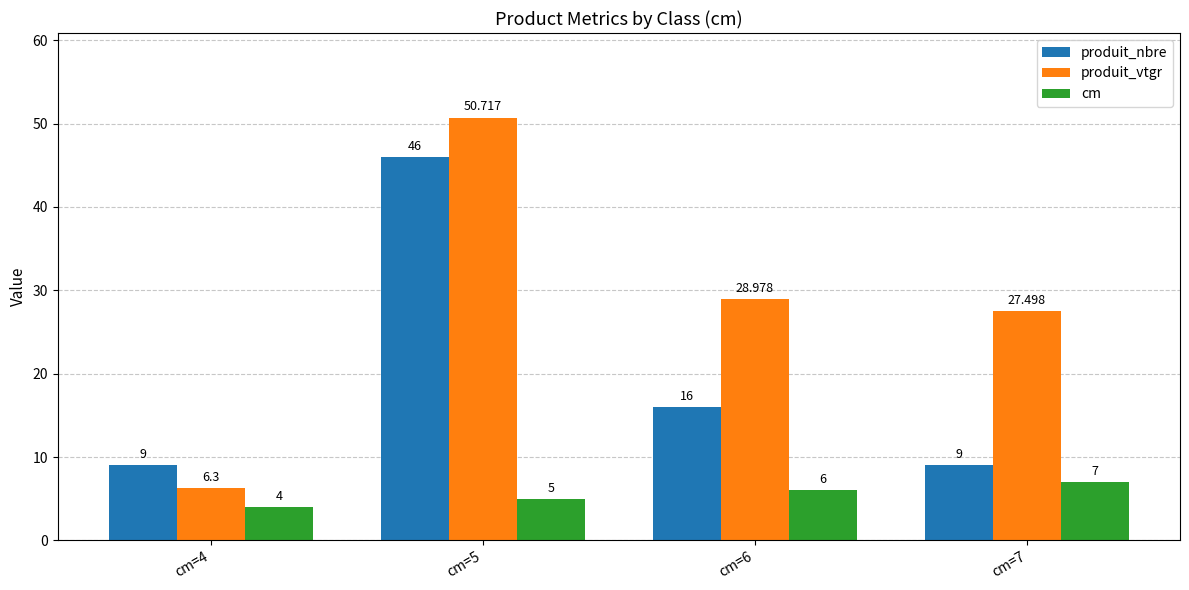

Which series changed the most between cm=4 and cm=7?

produit_vtgr